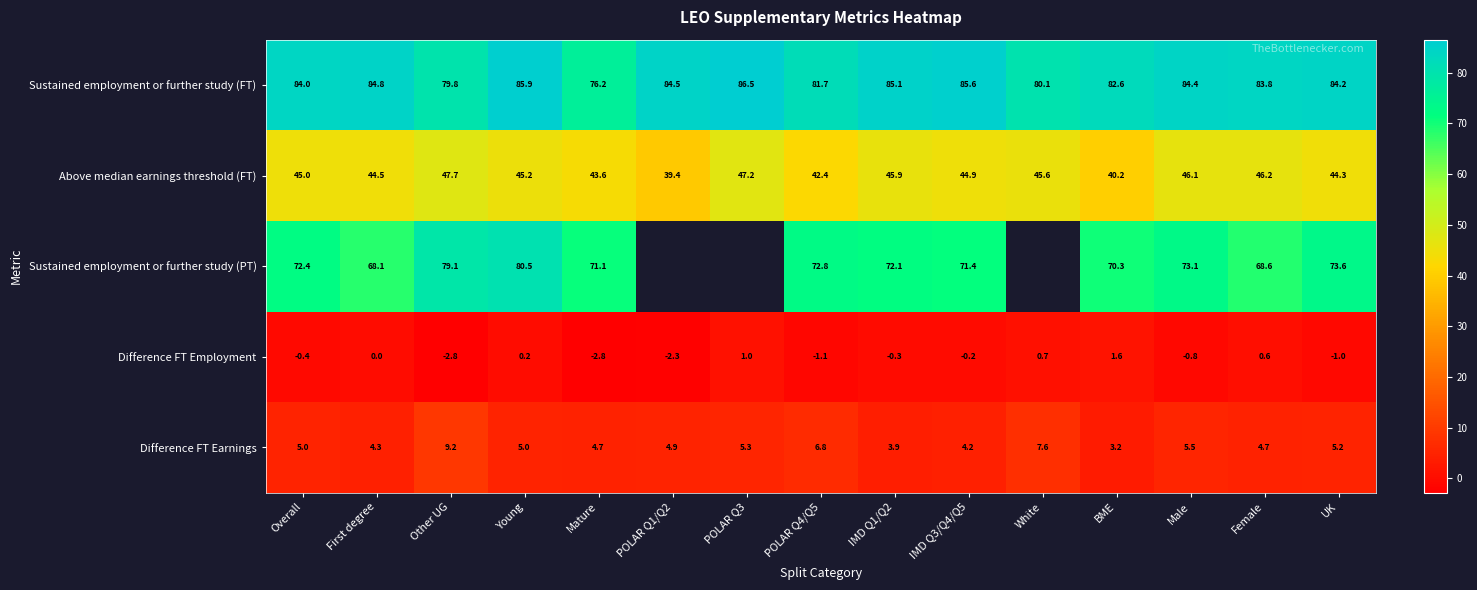

Which category has the lowest value in the Sustained employment or further study (FT) series?

Mature